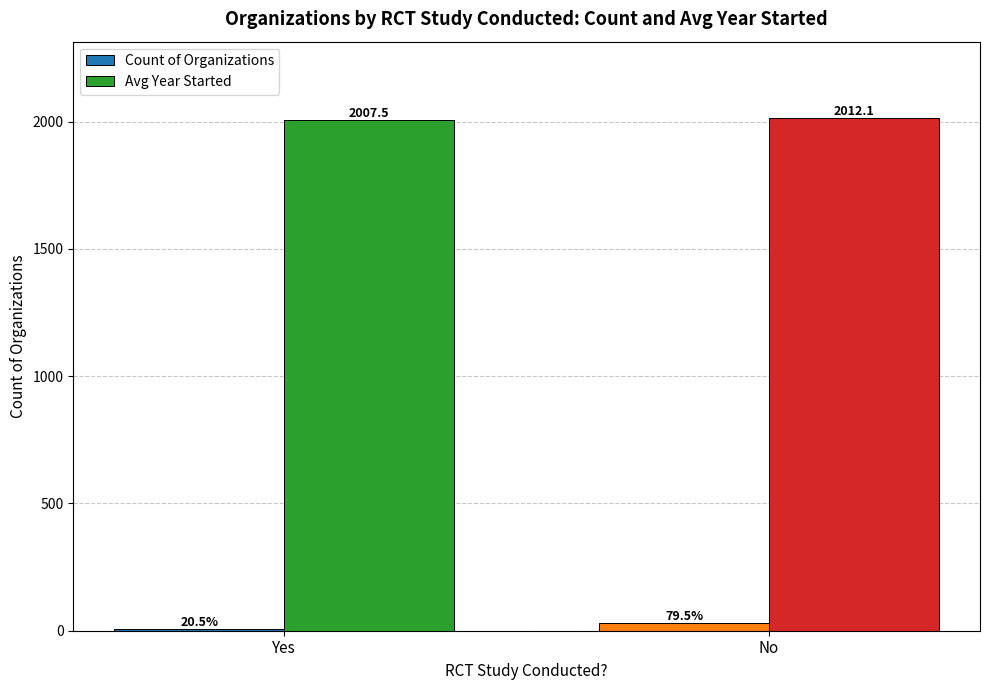

What is the difference between the Count of Organizations values at No and Yes?

23.0